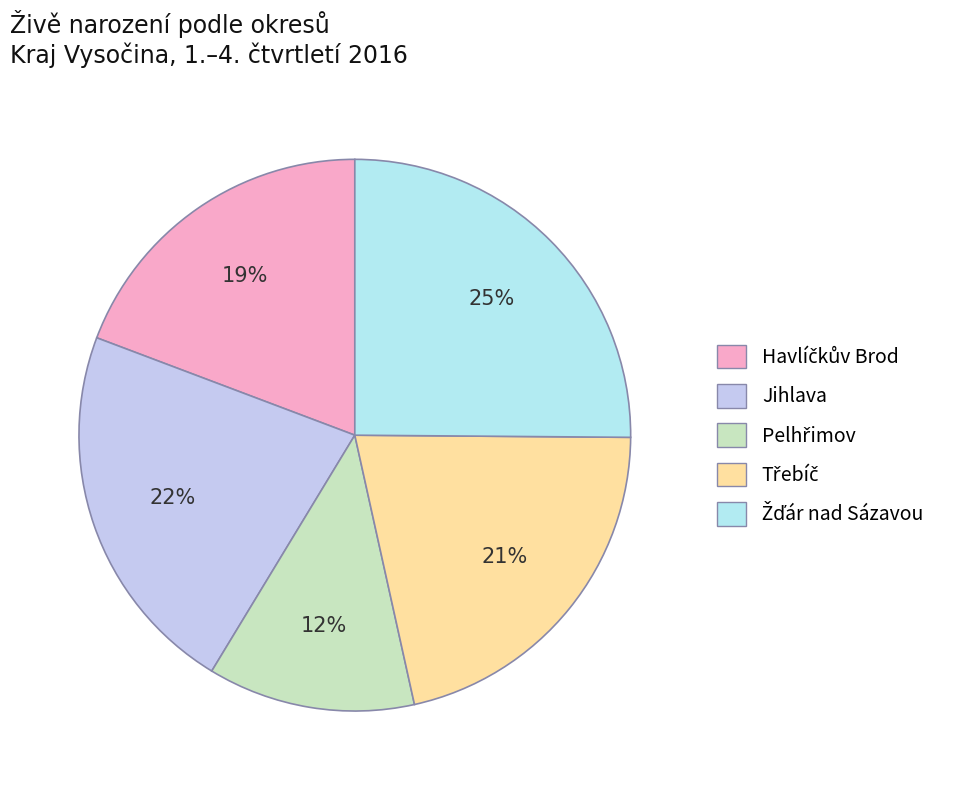

Is it true that Třebíč is 14% of the pie?

False